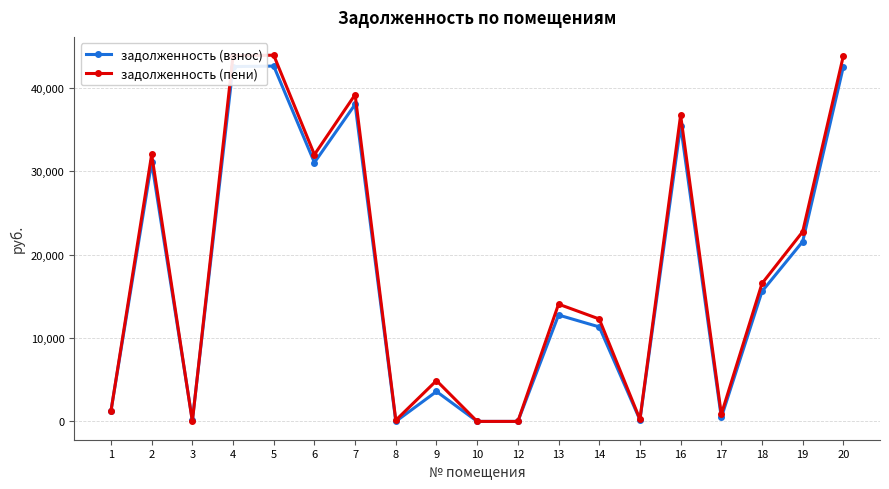

What is the sum of the задолженность (пени) values at 8 and 1?

1378.3